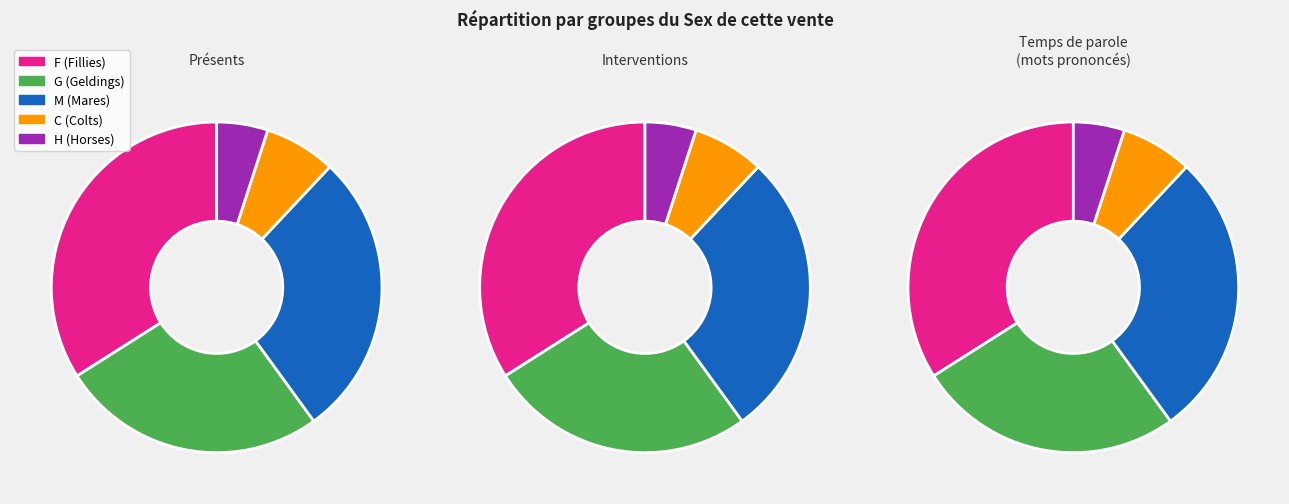

Is it true that M is 27% of the pie?

True